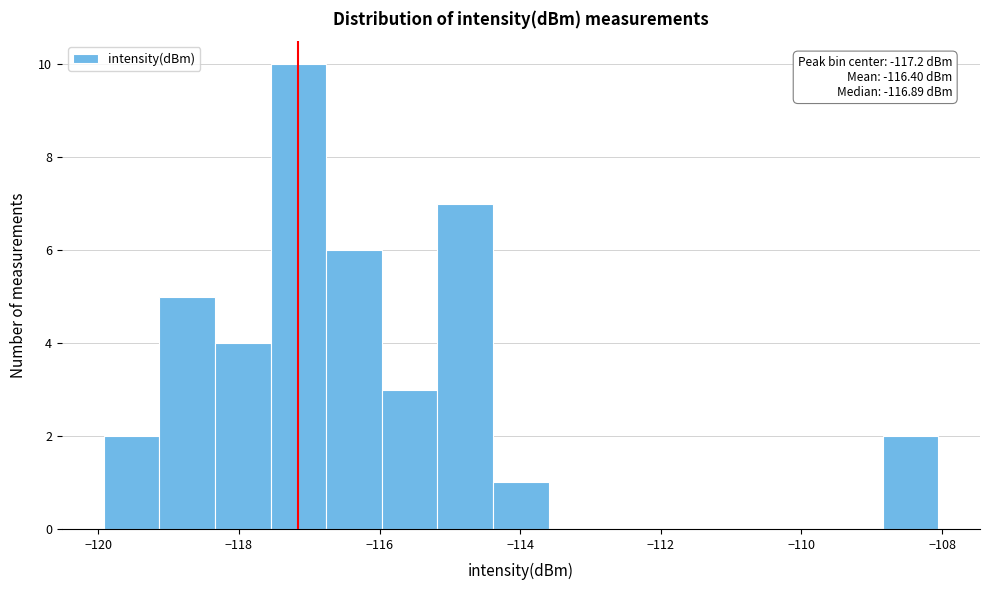

Around what value on the x-axis is the tallest bar? Give the approximate position of its centre, as read against the axis.

-117.2